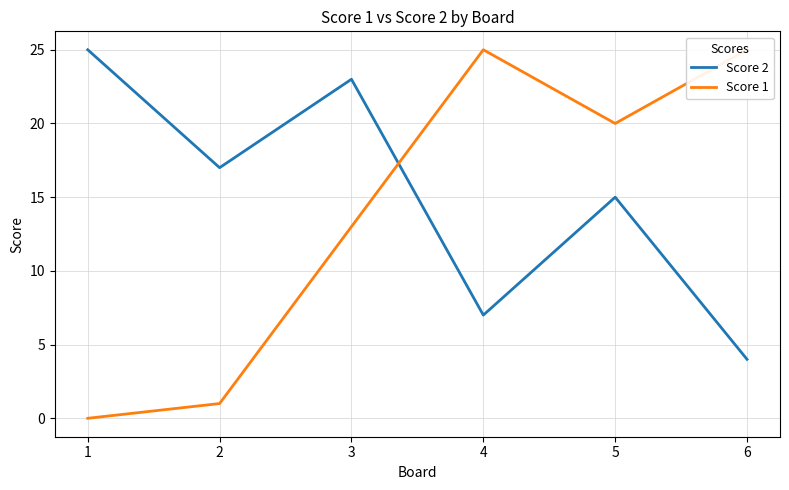

At how many categories does at least one series exceed 13?

6